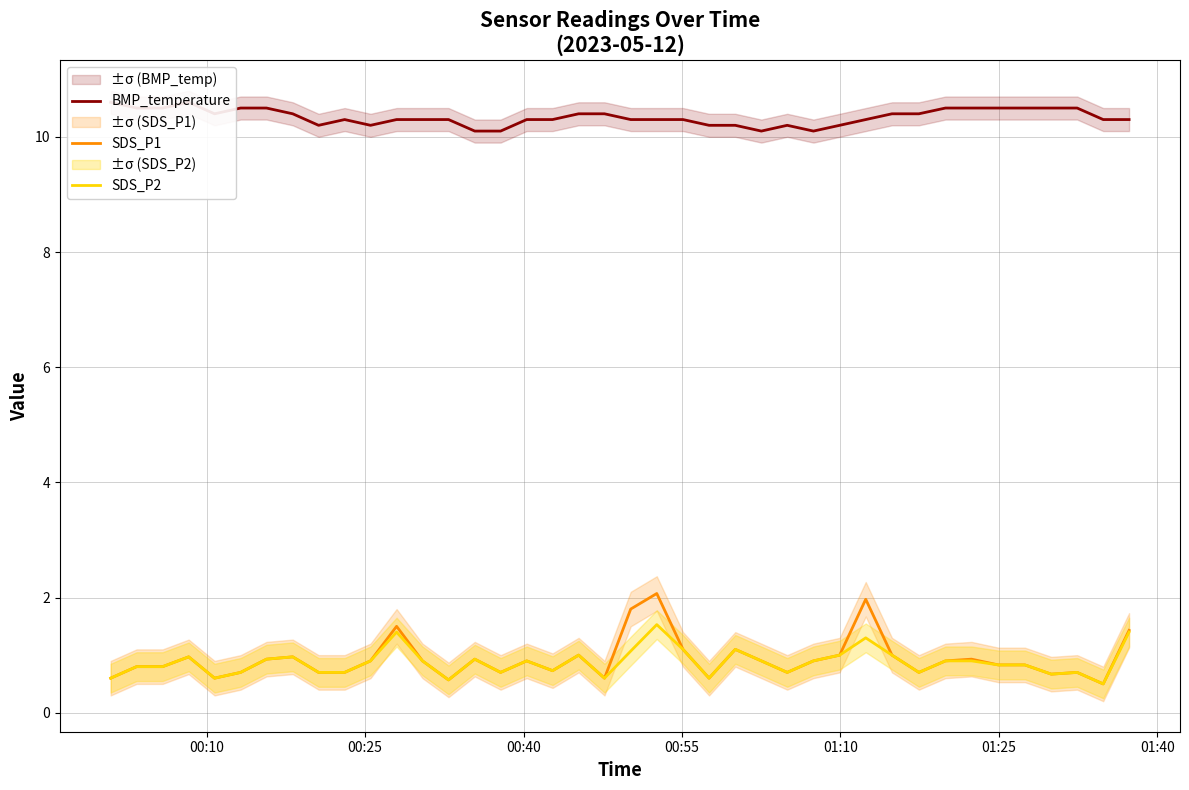

What is the minimum value for SDS_P2?

0.5